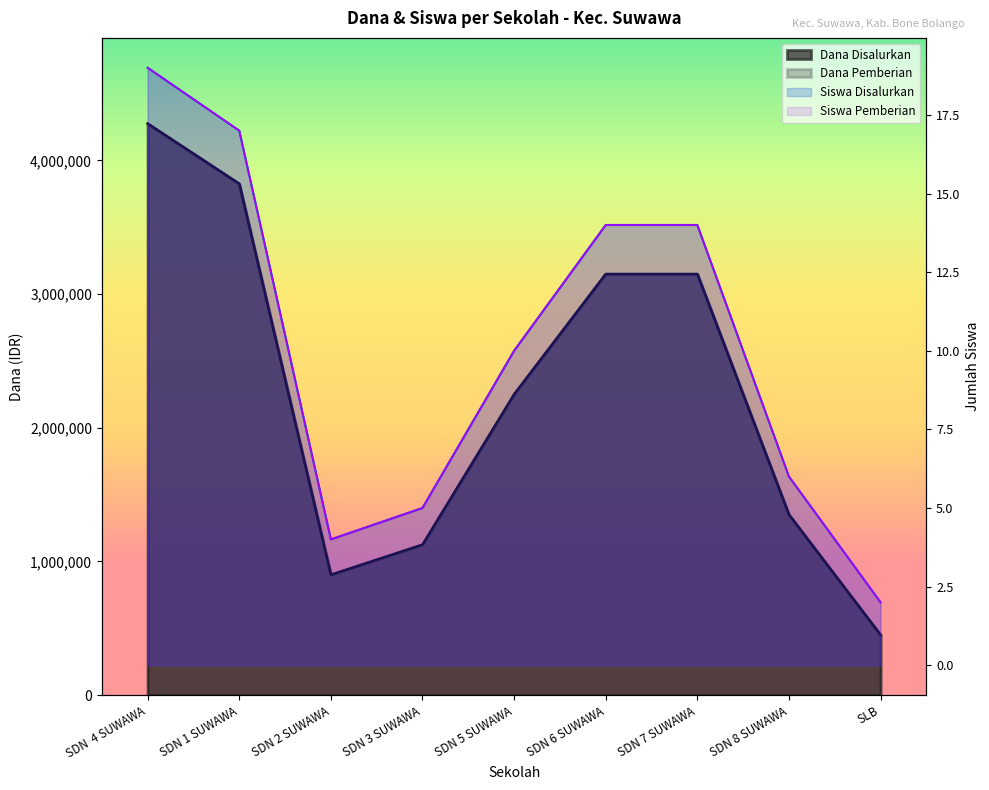

What are all the series names shown in the legend?

Dana Disalurkan, Dana Pemberian, Siswa Disalurkan, Siswa Pemberian